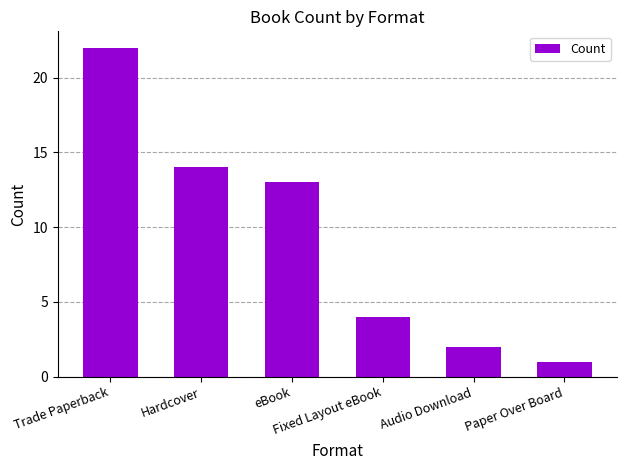

Rank the categories by value from highest to lowest.

Trade Paperback, Hardcover, eBook, Fixed Layout eBook, Audio Download, Paper Over Board